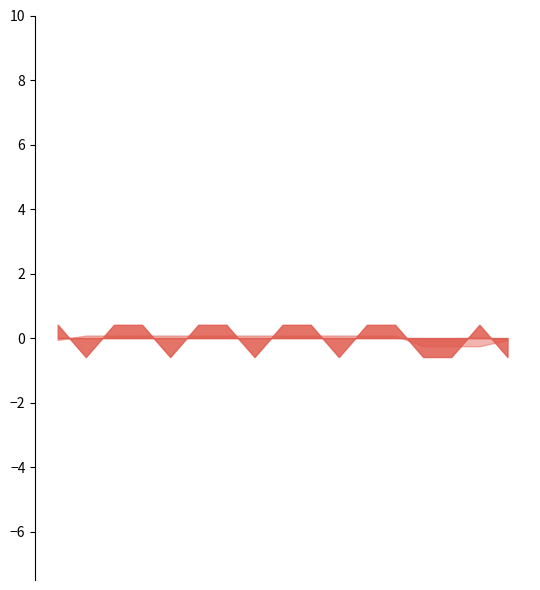

Rank the categories by value from lowest to highest.

5/7 Parashat Balak, 12/7 Parashat Pinchas, 15/7 Tzom Tammuz, 19/7 Parashat Matot, 26/7 Parashat Masei, 26/7 Mevarchim, 28/7 Rosh Chodesh, 4/7 Candle, 5/7 Havdalah, 11/7 Candle, 12/7 Havdalah, 15/7 Fast begins, 15/7 Fast ends, 18/7 Candle, 19/7 Havdalah, 25/7 Candle, 26/7 Havdalah